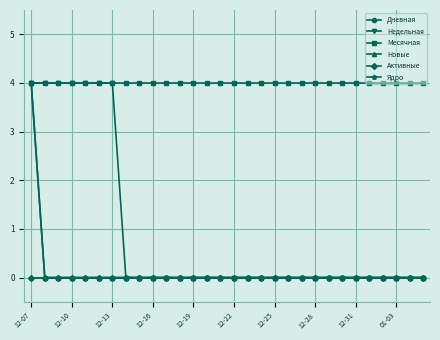

True or false: Активные and Ядро intersect in this chart.

False